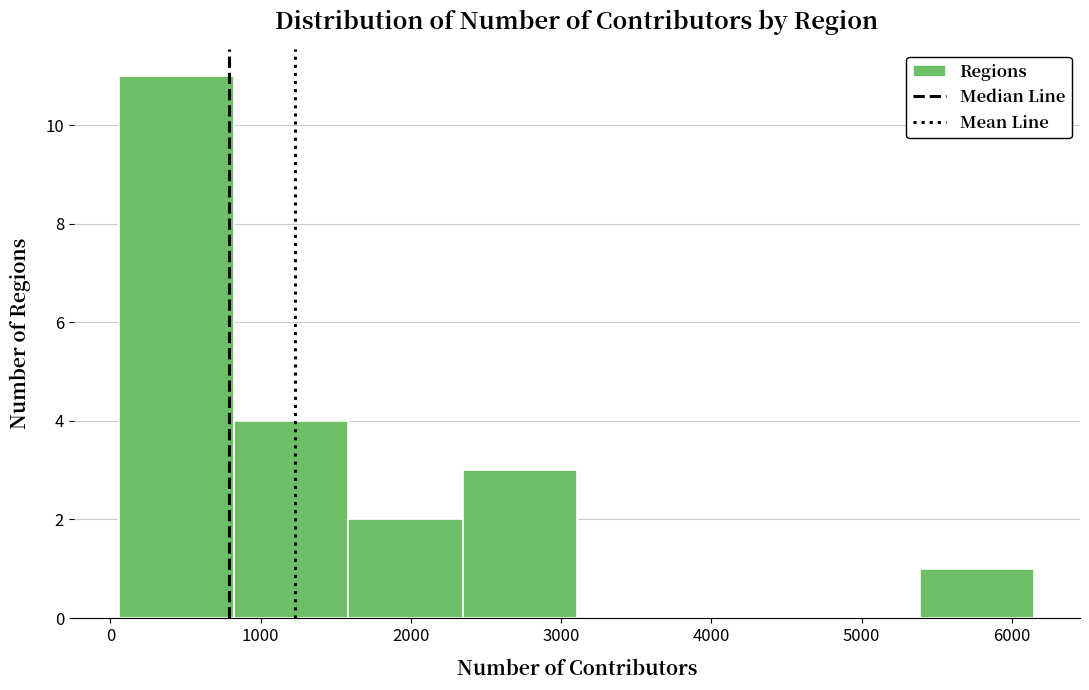

Over which range of the x-axis is the bar tallest?

100 to 800